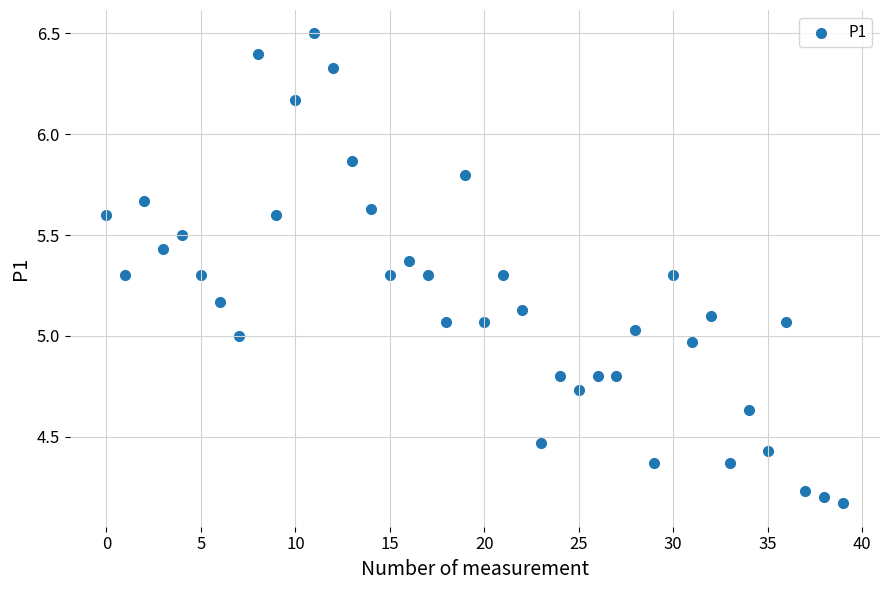

What is the range of Y values (max minus min)?

2.3